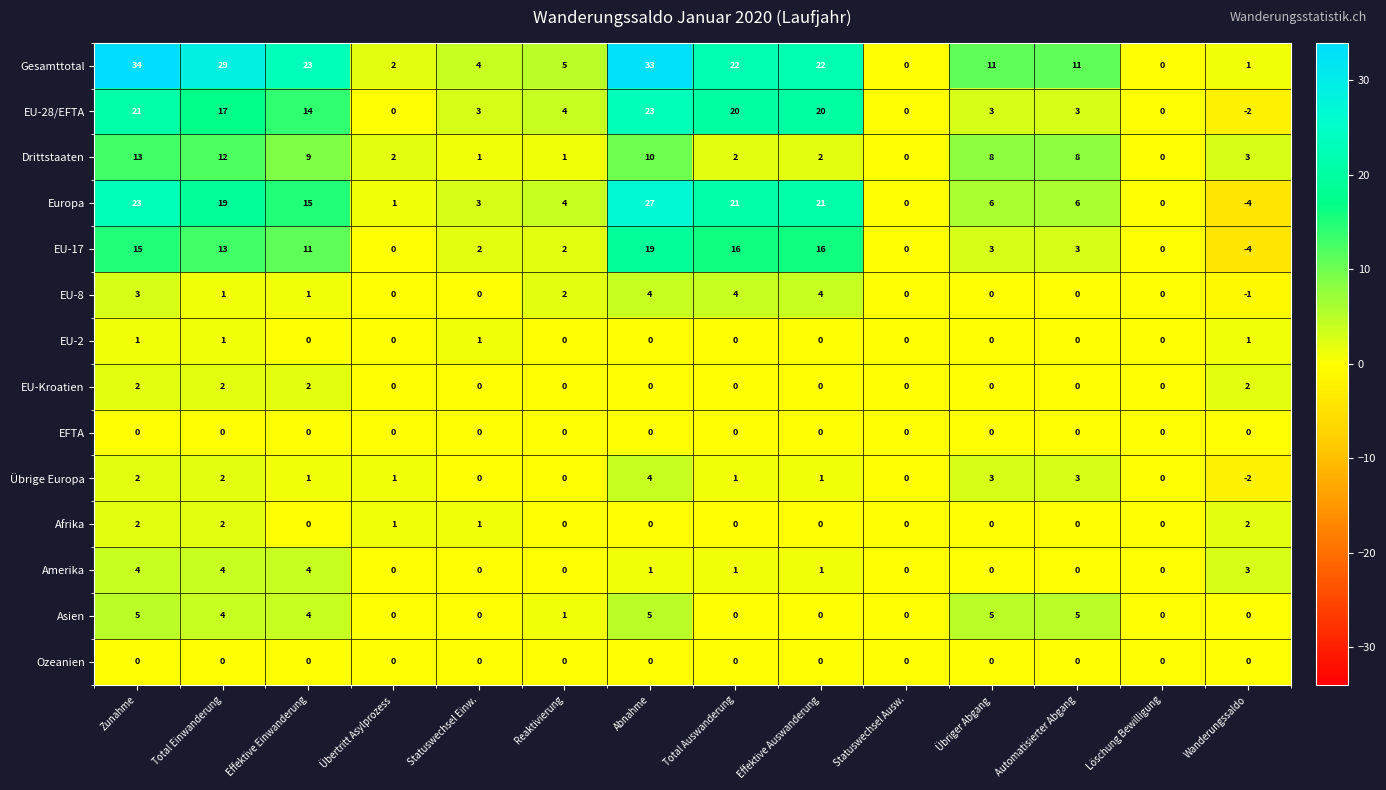

Count the number of data series in this chart.

14